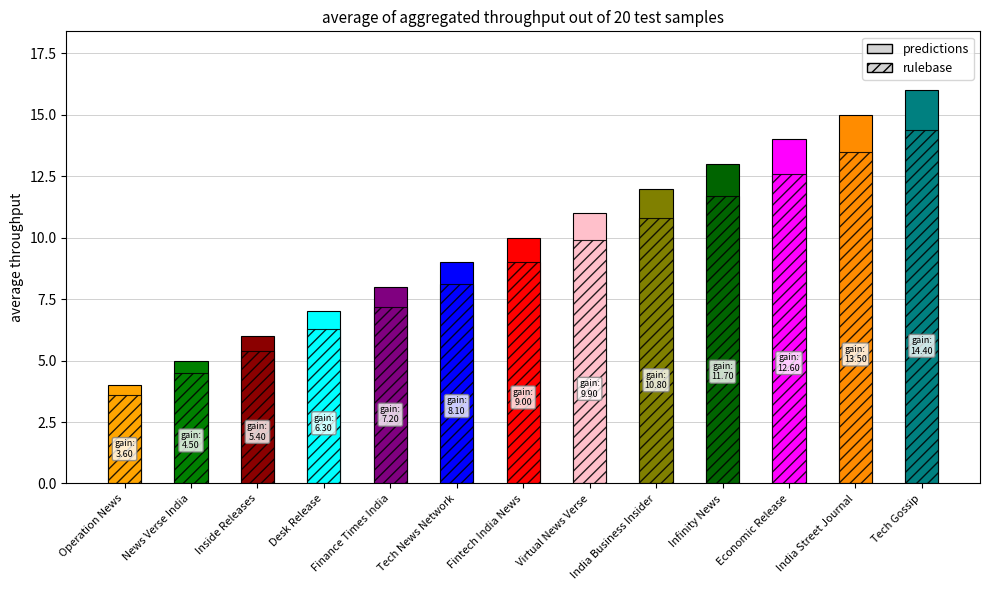

How many data points in rulebase are less than 9?

6